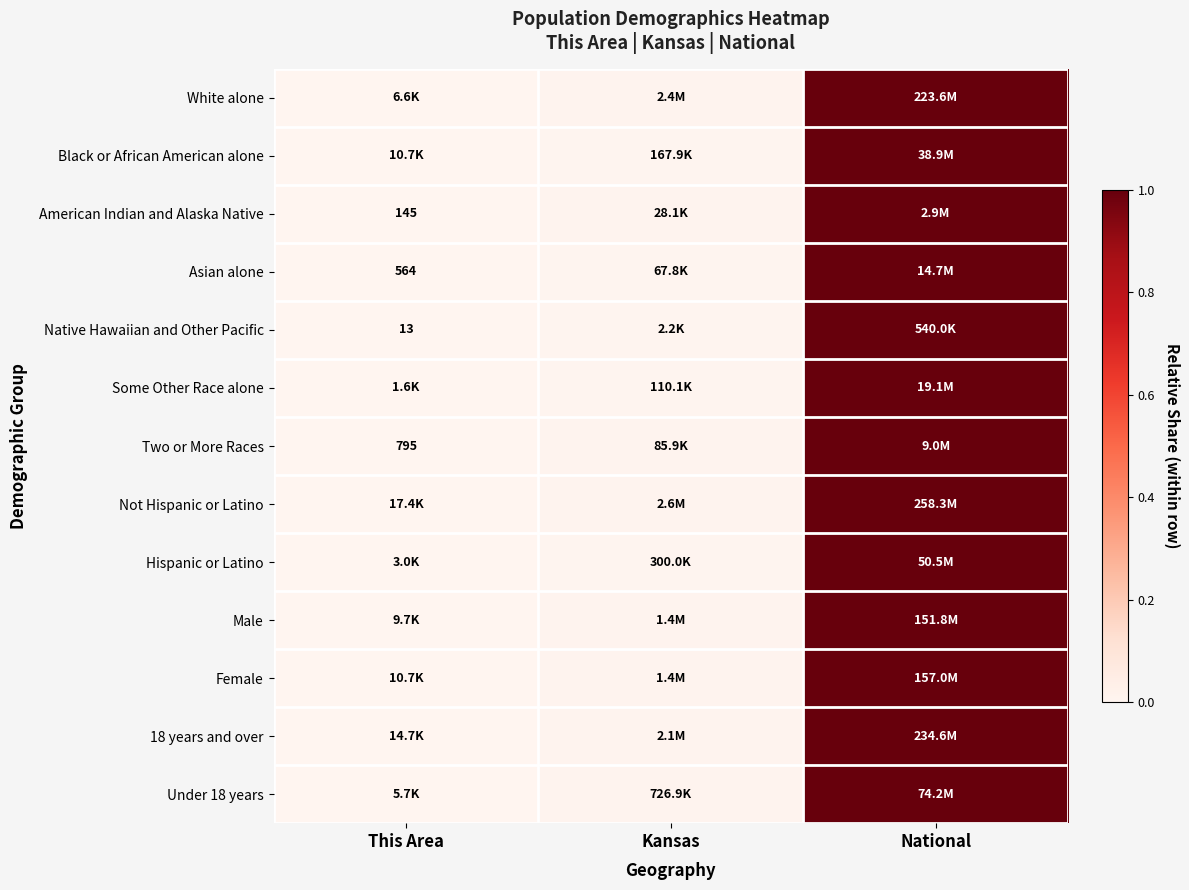

What is the maximum value for Two or More Races?

1.0